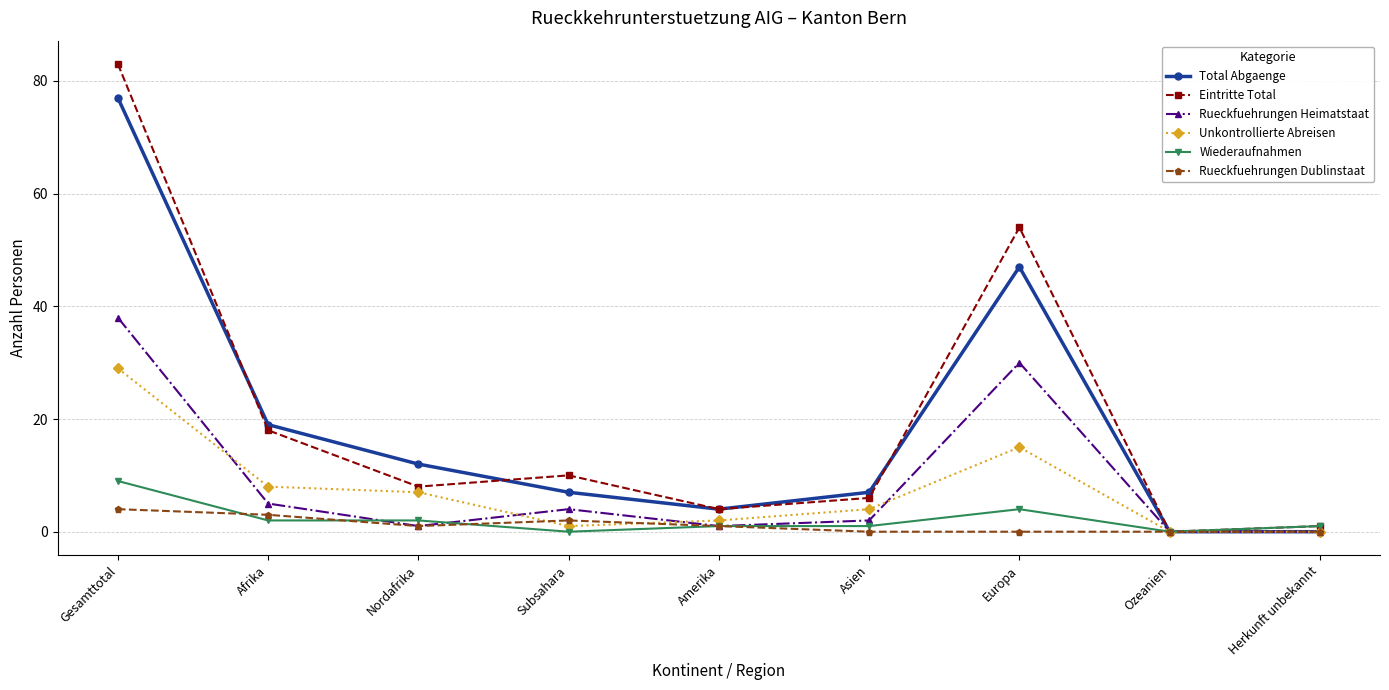

What is the total value across all series at Europa?

150